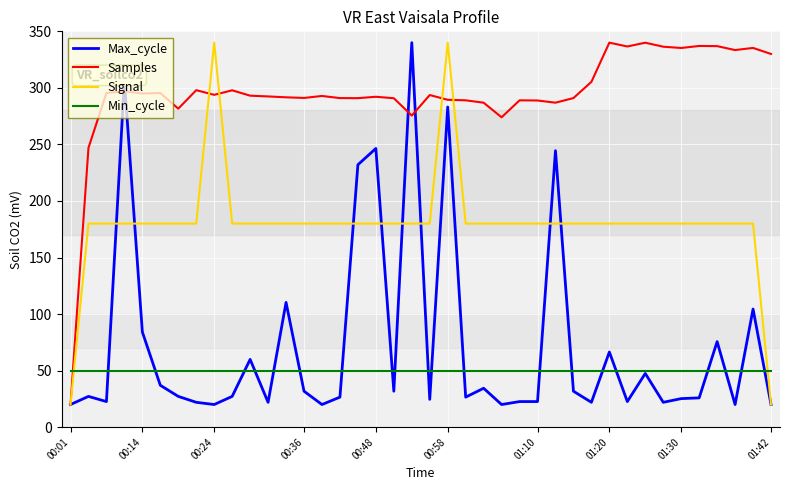

Which series has the largest total across all categories?

Samples